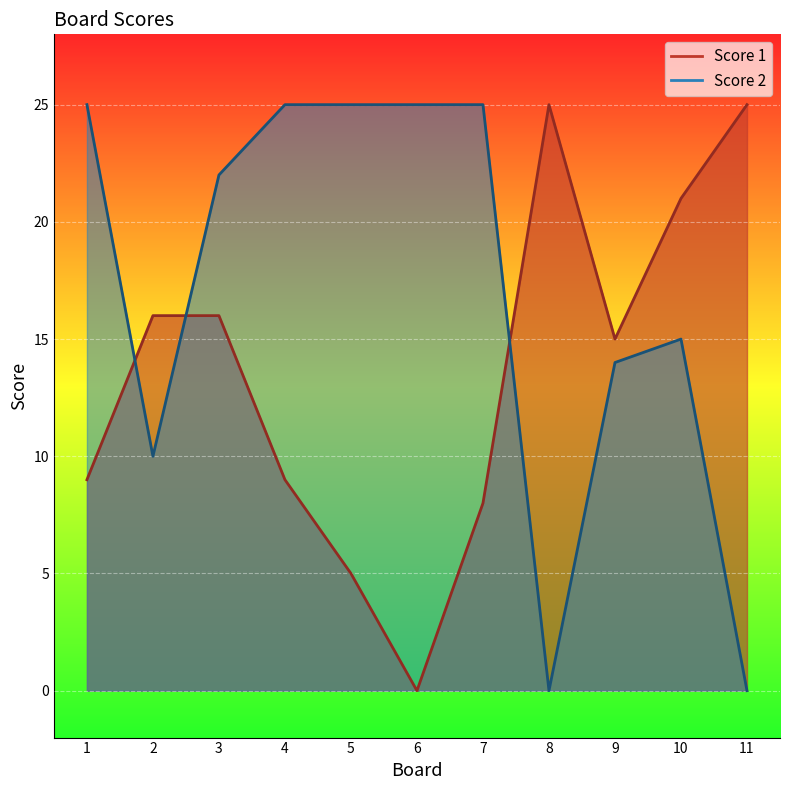

How many lines are shown in the chart?

2